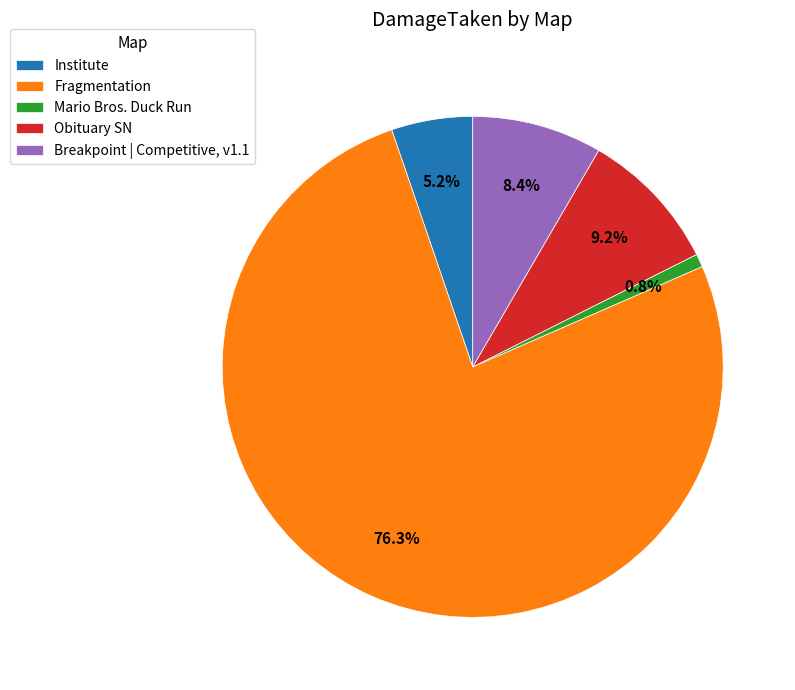

To the nearest percent, what percentage of the pie is Breakpoint | Competitive, v1.1?

8%